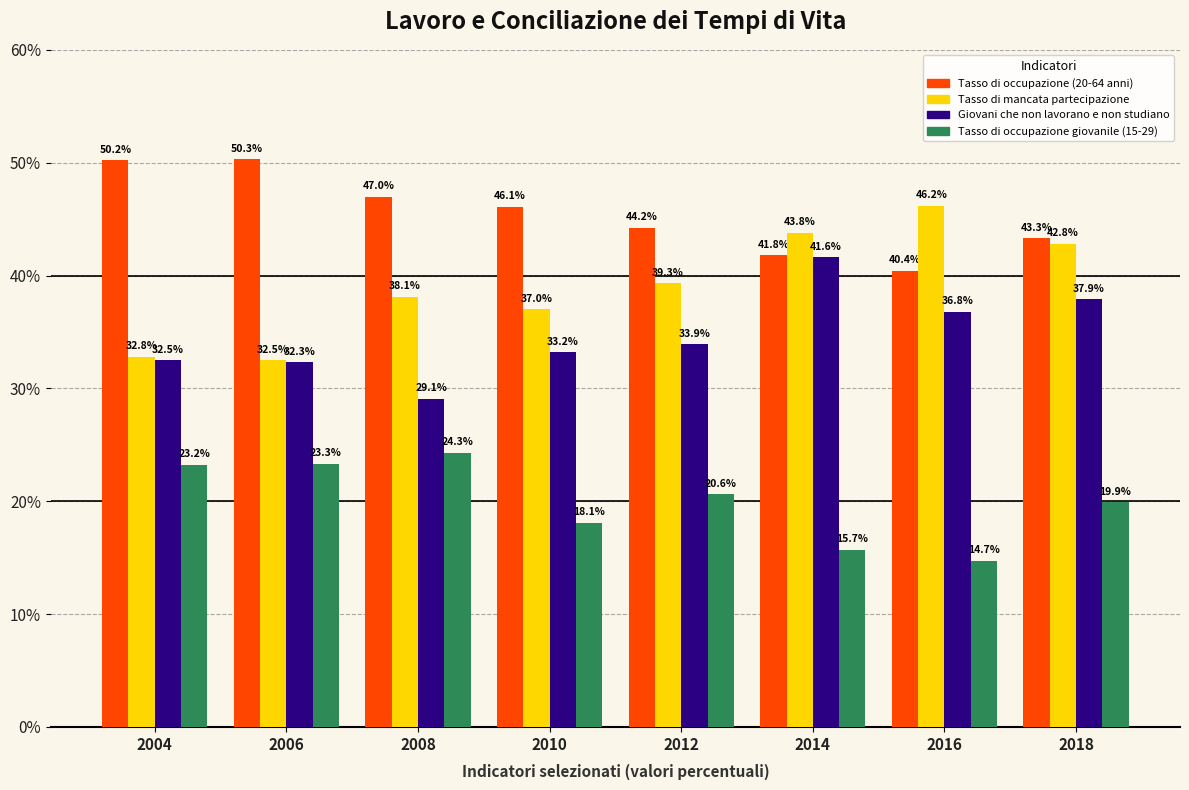

What is the value of the Tasso di occupazione (20-64 anni) bar at the 1st from the left?

50.2